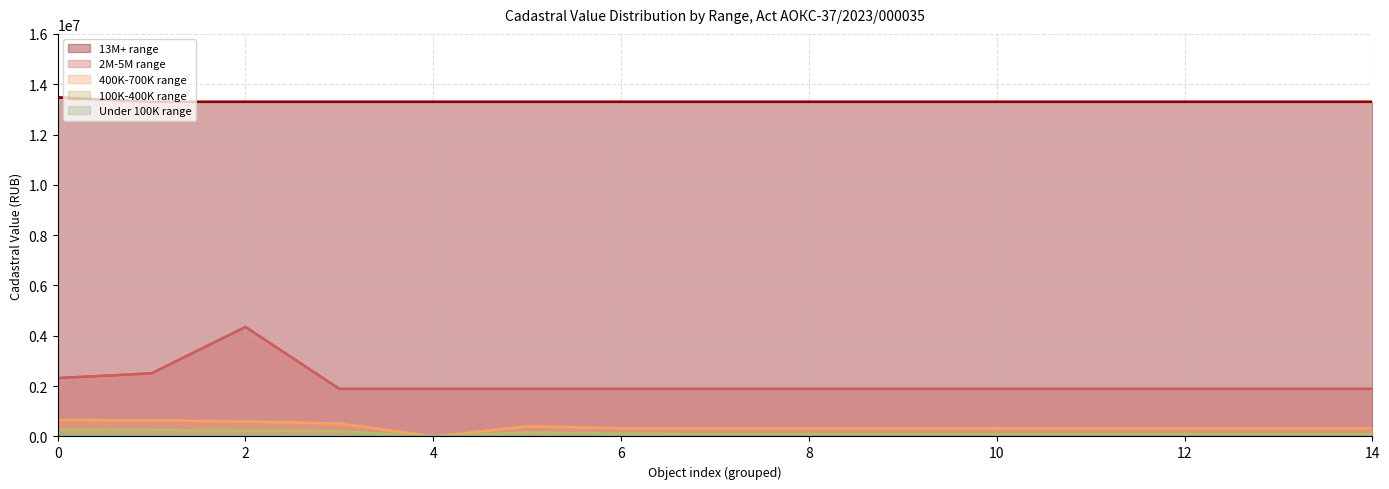

Reading left to right, list all the values displayed in this chart.

13M+ range: 13476170.1	13299902.7	13299902.7	13299902.7	13299902.7	13299902.7	13299902.7	13299902.7	13299902.7	13299902.7	13299902.7	13299902.7	13299902.7	13299902.7	13299902.7
2M-5M range: 2322274.4	2509159.5	4352660.4	1891556.8	1891556.8	1891556.8	1891556.8	1891556.8	1891556.8	1891556.8	1891556.8	1891556.8	1891556.8	1891556.8	1891556.8
400K-700K range: 654584.0	641554.1	591470.6	516362.7	452.0	400827.8	330366.0	330366.0	330366.0	330366.0	330366.0	330366.0	330366.0	330366.0	330366.0
100K-400K range: 274999.0	257788.6	236354.9	208616.0	189.9	157970.3	114387.2	88780.0	88780.0	88780.0	88780.0	88780.0	88780.0	88780.0	88780.0
Under 100K range: 52032.8	40755.0	36650.8	22921.8	13476.1	13476.1	13476.1	13476.1	13476.1	13476.1	13476.1	13476.1	13476.1	13476.1	13476.1